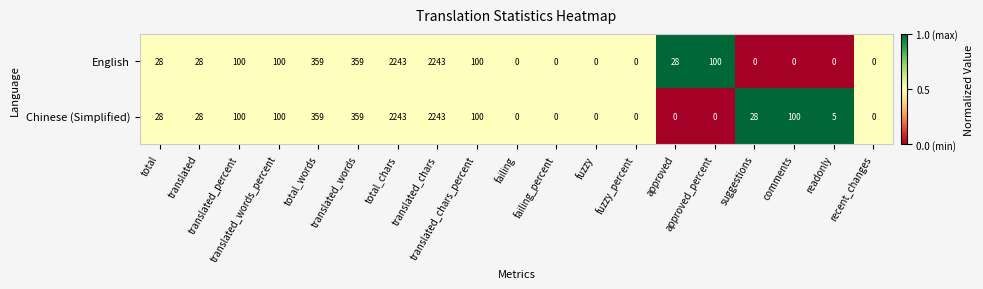

List the series in order of their overall mean, highest first.

Chinese (Simplified), English